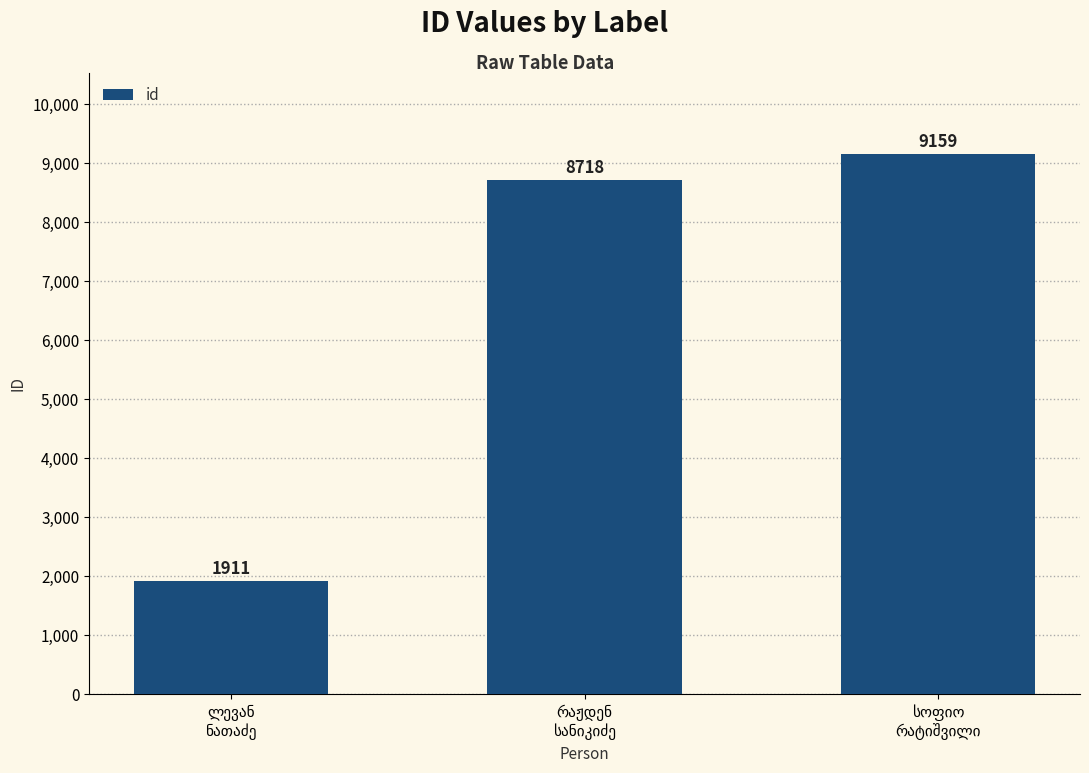

What is the maximum value shown in the chart?

9159